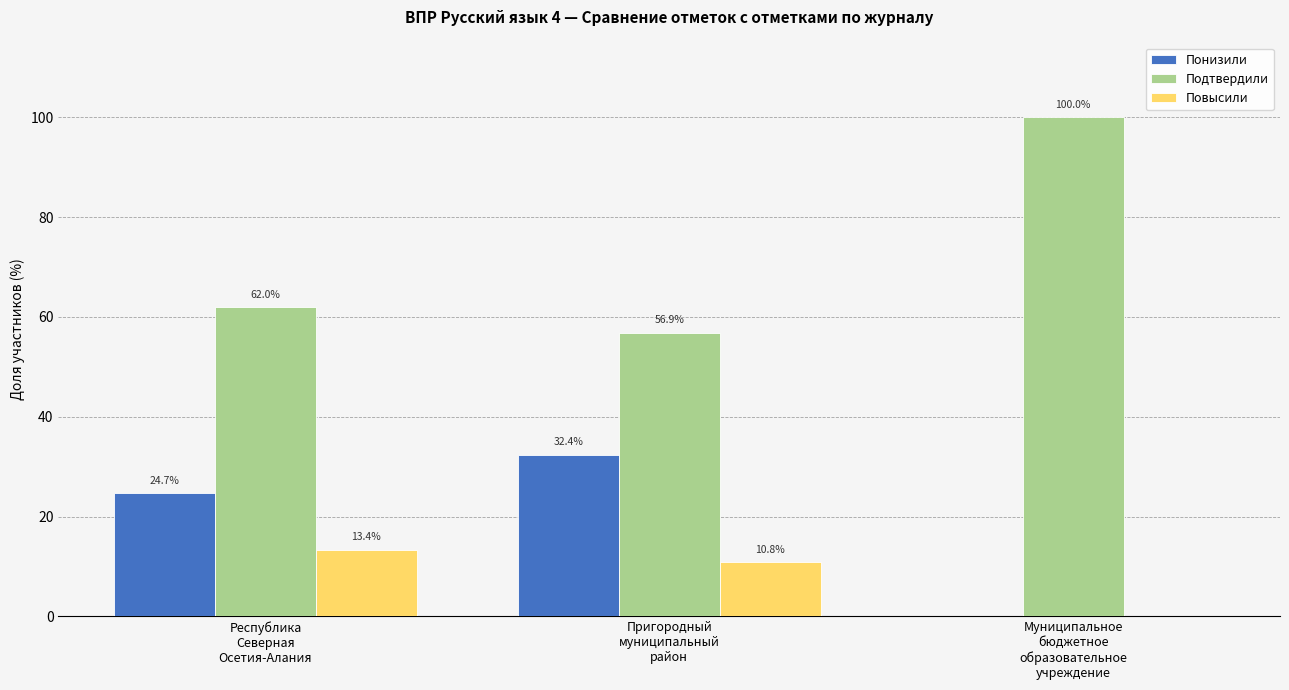

Between Республика
Северная
Осетия-Алания and Муниципальное
бюджетное
образовательное
учреждение, which series saw the biggest shift?

Подтвердили